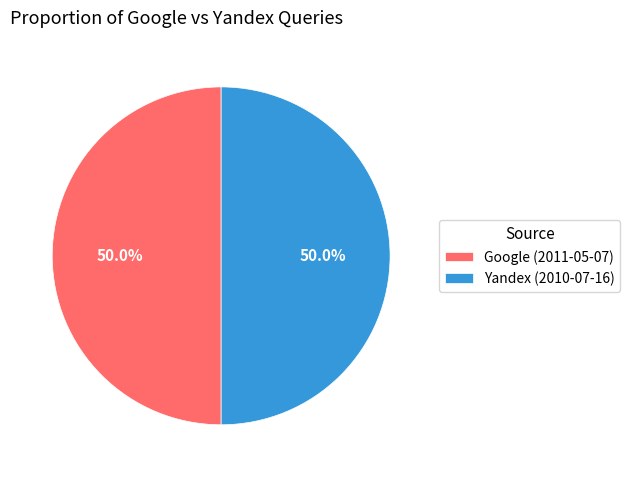

Count the number of slices in the pie.

2